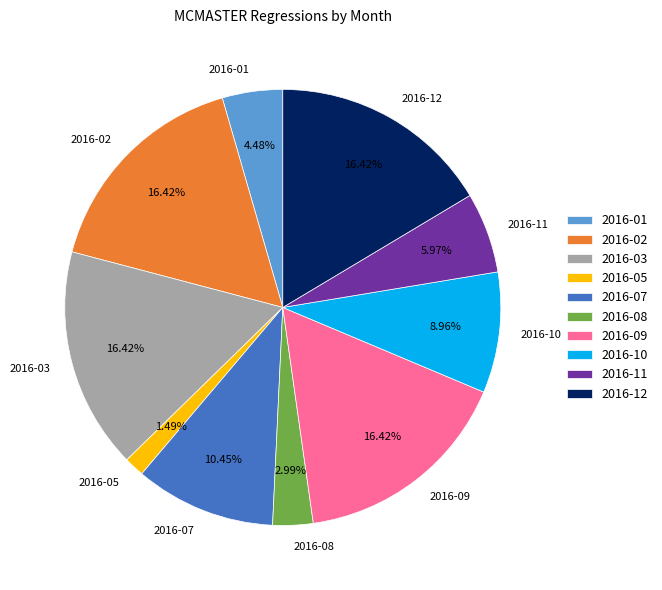

How much of the chart is everything except 2016-09?

83.6%